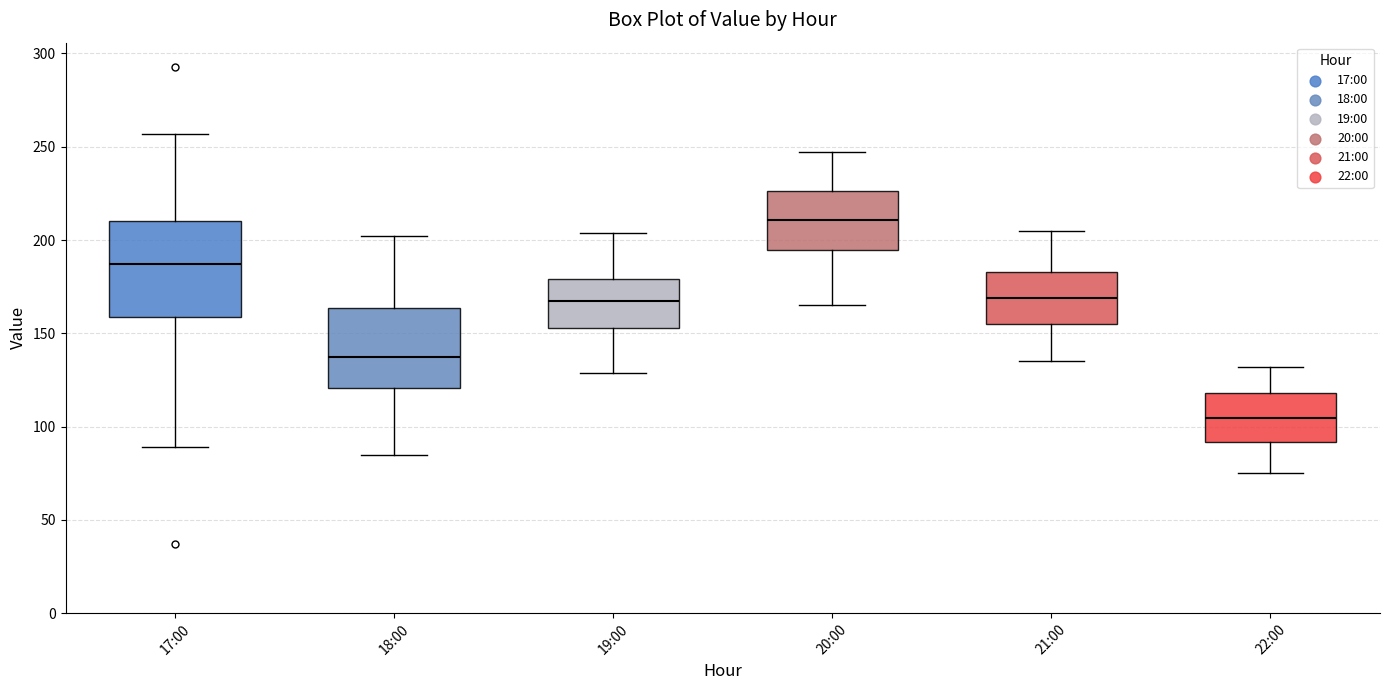

Which box's median line is the highest?

20:00